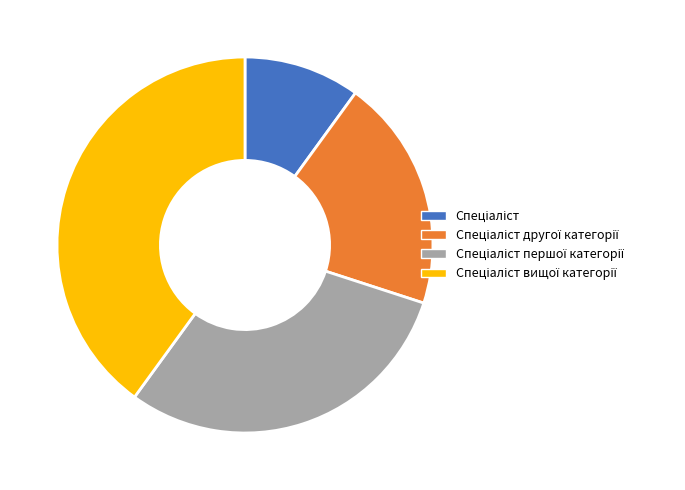

How many segments does this pie chart have?

4